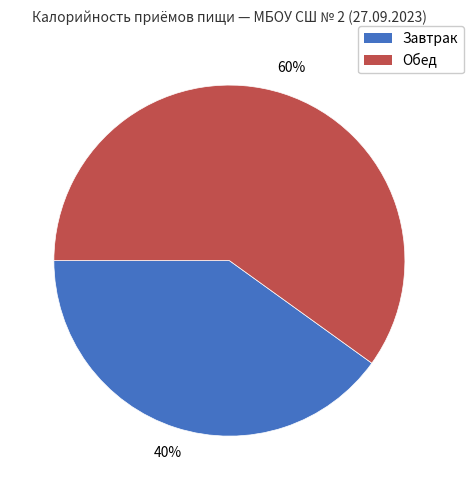

Which category has the smallest portion of the pie?

Завтрак